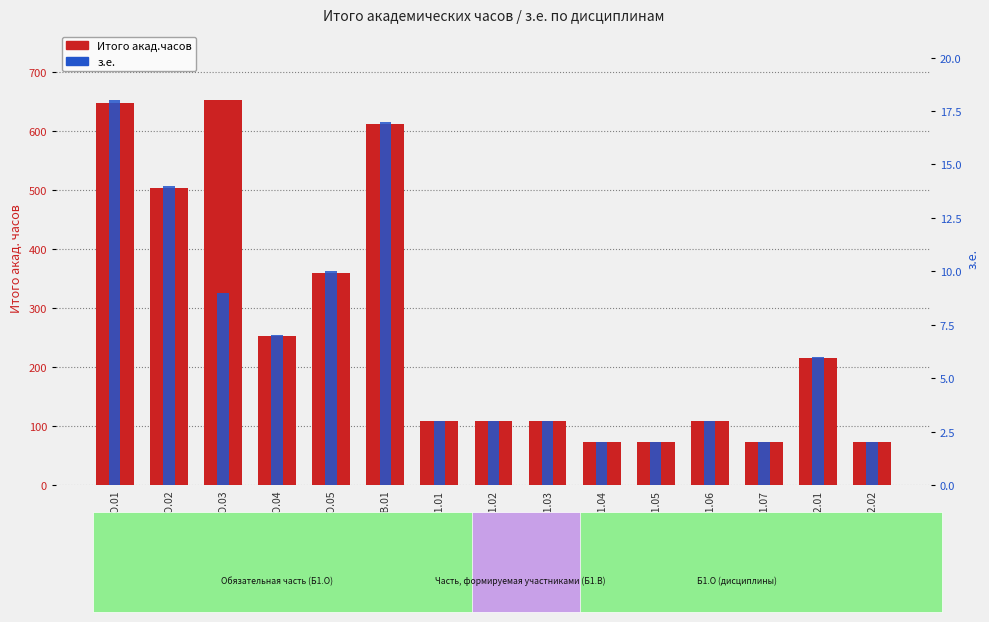

What is the difference between the з.е. values at Б1.О.05 and Б1.О.01.05?

8